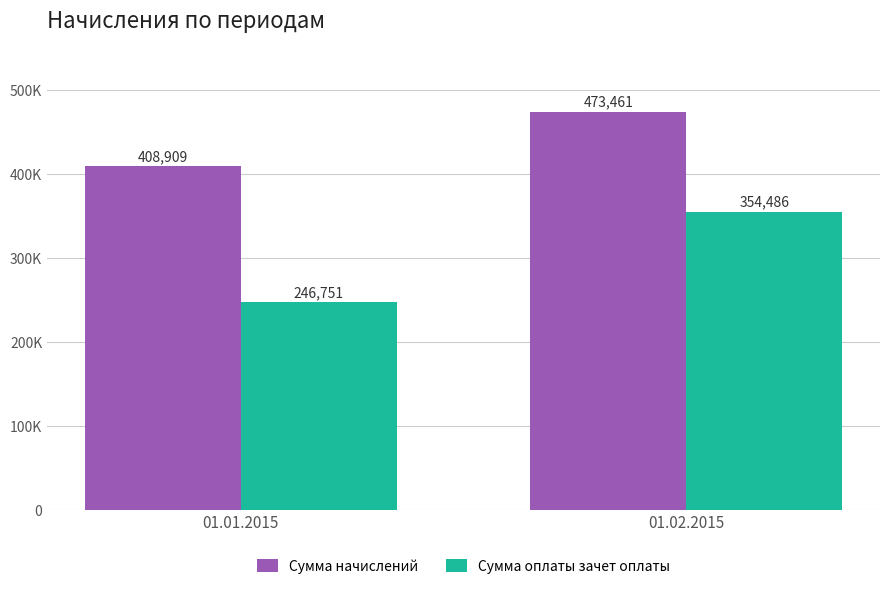

Which series has the largest total across all categories?

Сумма начислений